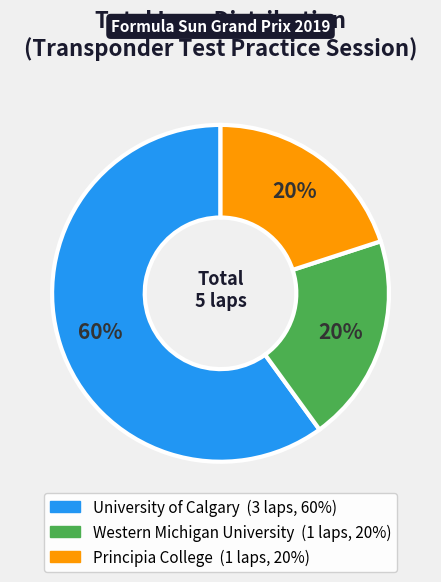

Combined, do Principia College and Western Michigan University account for over 50%?

No